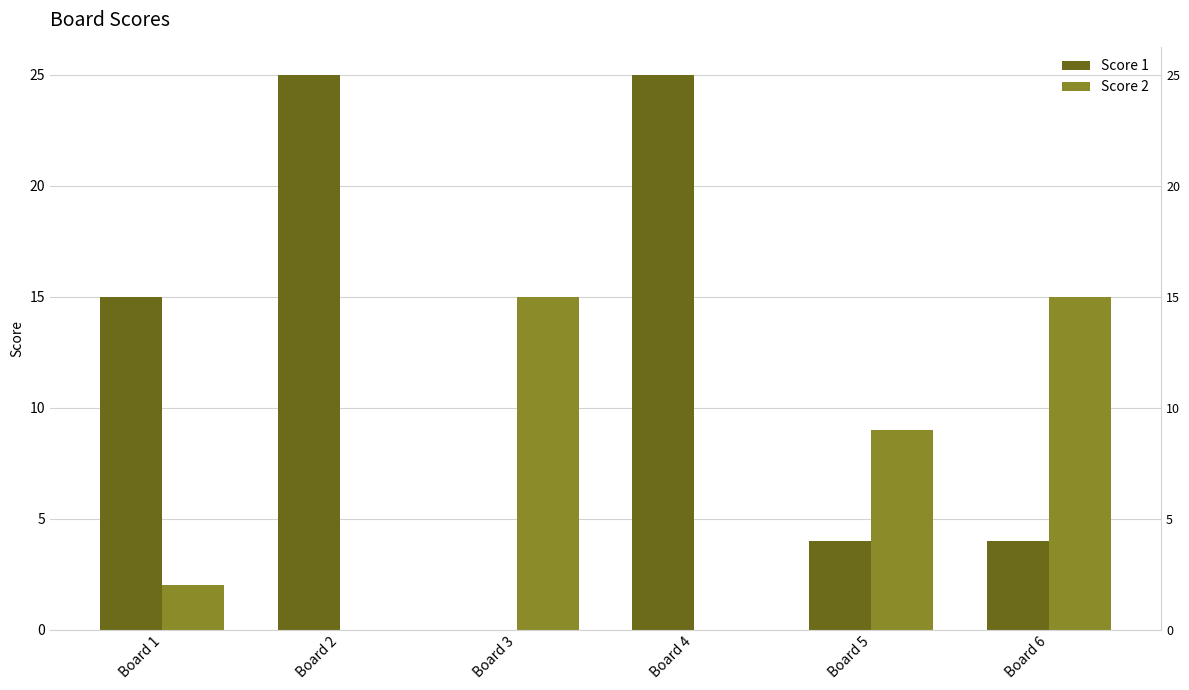

What are all the series names shown in the legend?

Score 1, Score 2